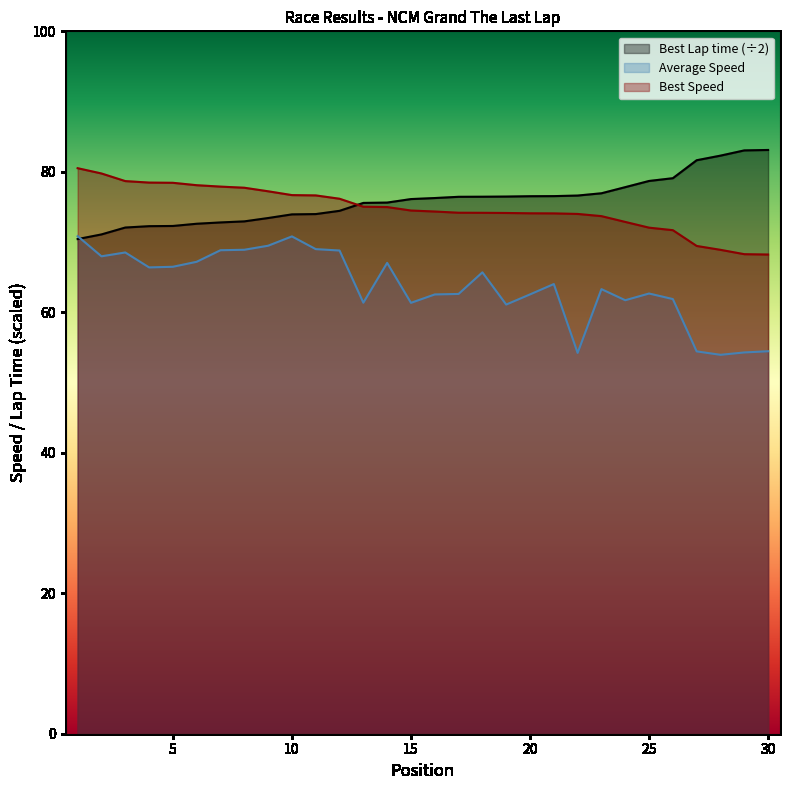

Which series has the widest spread of values?

Average Speed